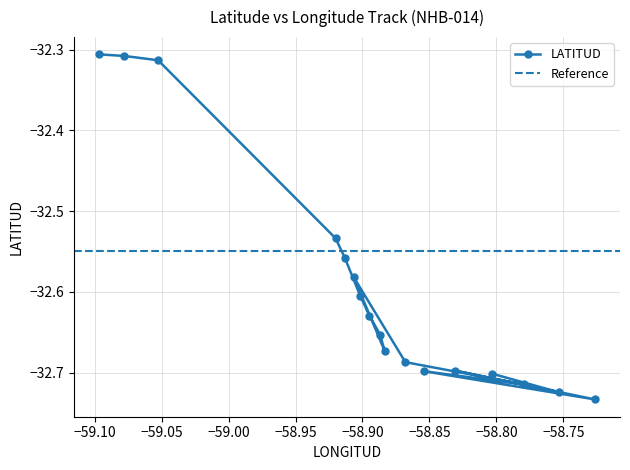

How many points are lower than both their immediate neighbors (excluding endpoints)?

4